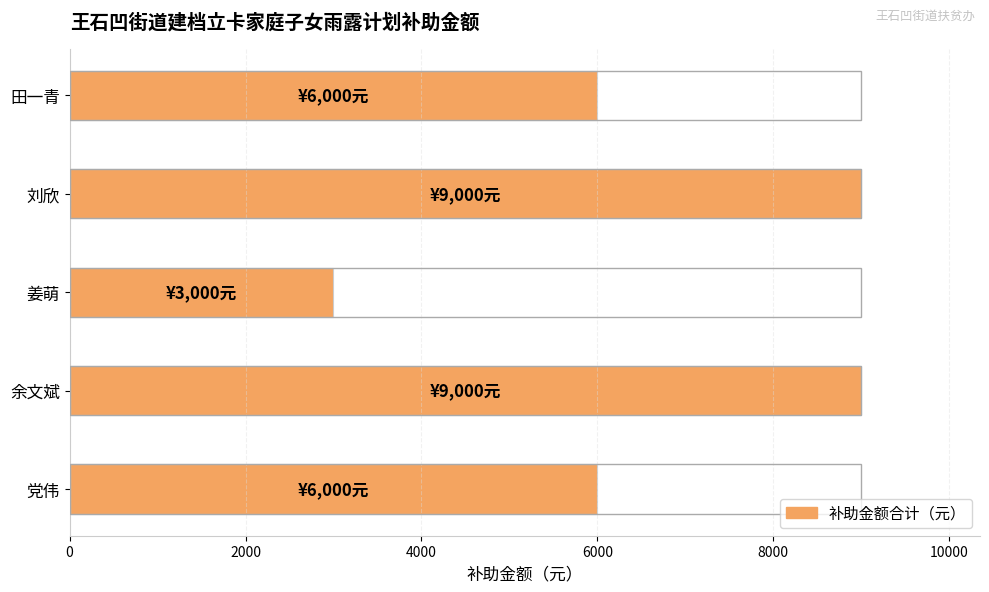

Are the bars horizontal?

Yes